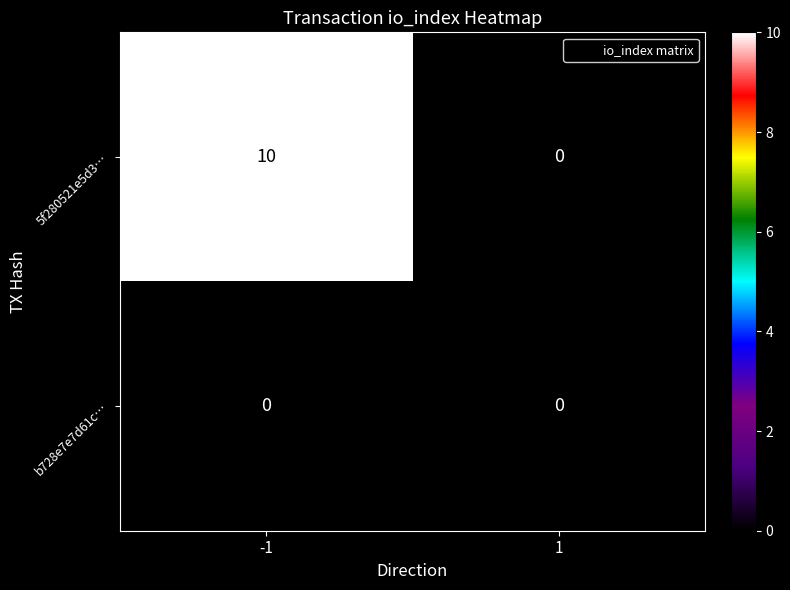

Which series changed the most between -1 and 1?

5f280521e5d3…